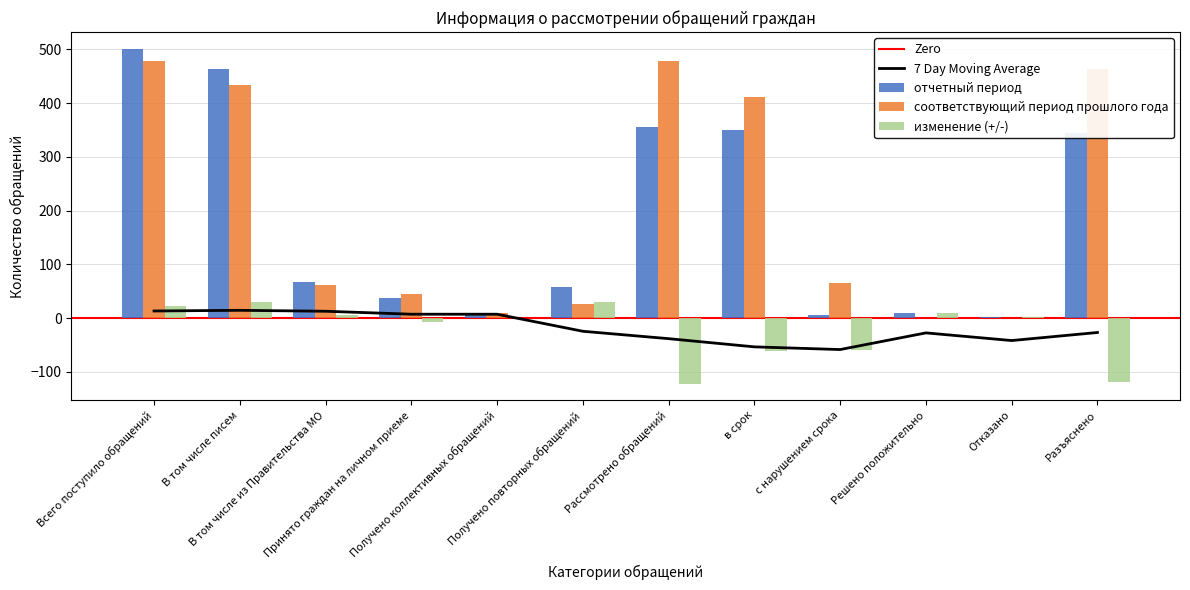

What is the difference between the second highest and minimum values in the изменение (+/-) series?

152